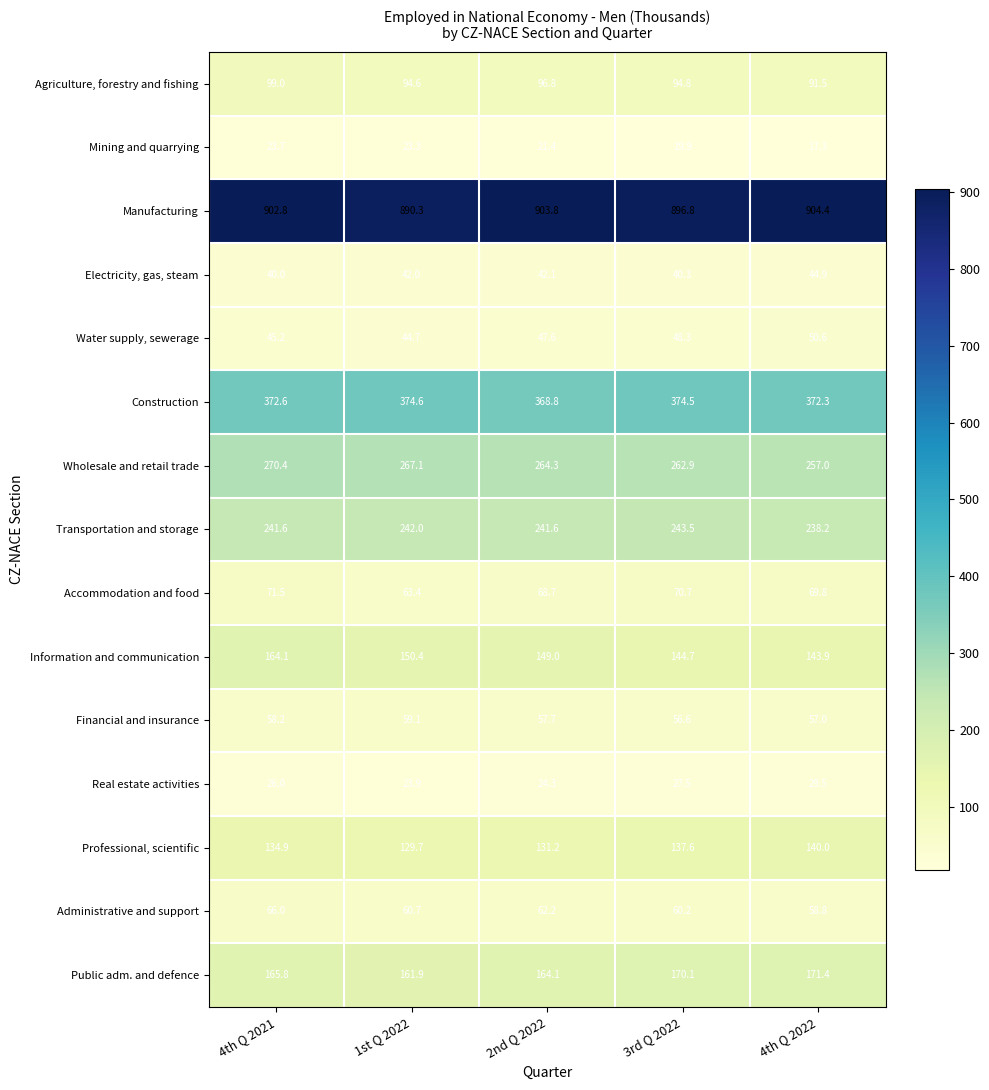

List the series in order of their peak value, lowest first.

Mining and quarrying, Real estate activities, Electricity, gas, steam, Water supply, sewerage, Financial and insurance, Administrative and support, Accommodation and food, Agriculture, forestry and fishing, Professional, scientific, Information and communication, Public adm. and defence, Transportation and storage, Wholesale and retail trade, Construction, Manufacturing